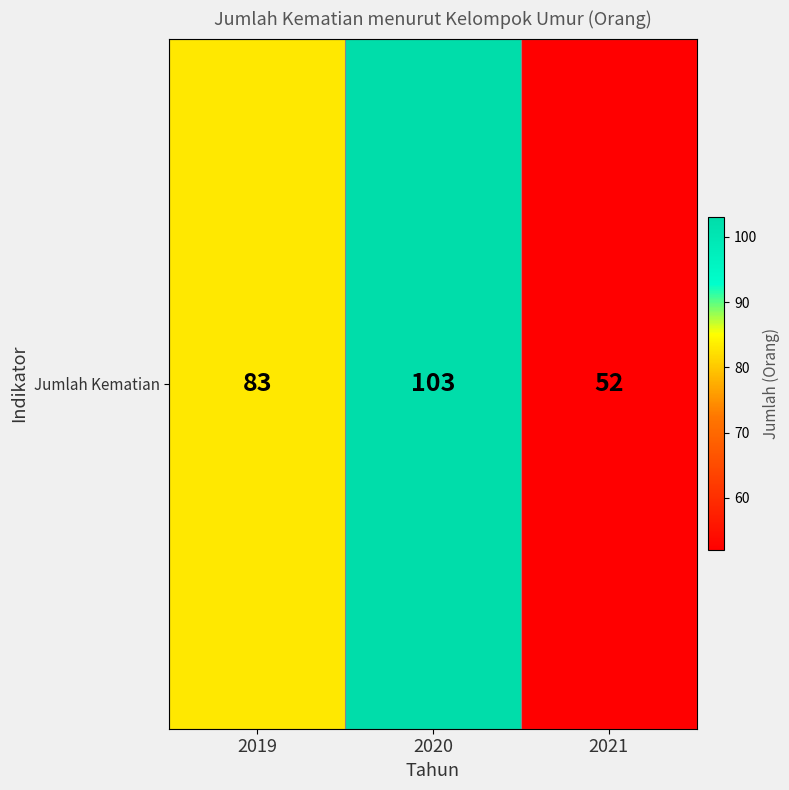

What is the sum of the values at 2019 and 2021?

135